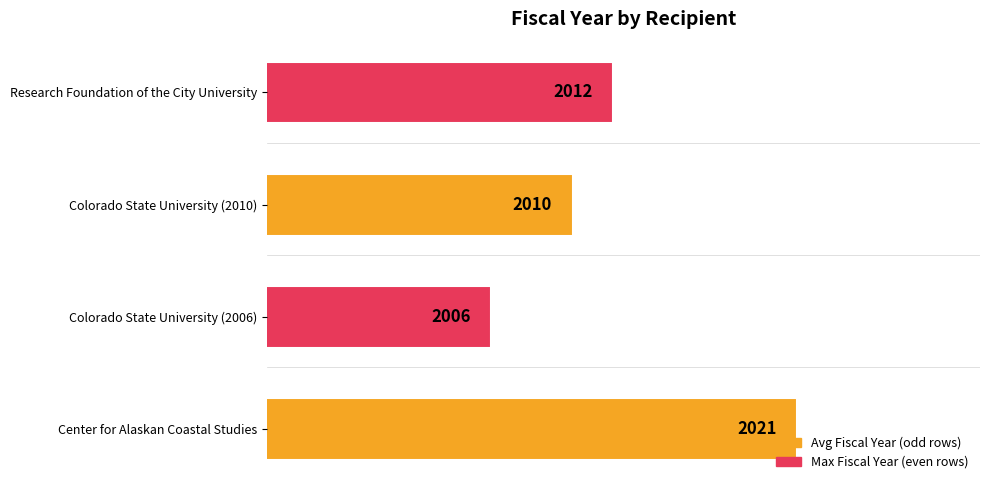

Reading bottom to top, list all the values displayed in this chart.

Center for Alaskan Coastal Studies=2021	Colorado State University (2006)=2006	Colorado State University (2010)=2010	Research Foundation of the City University=2012